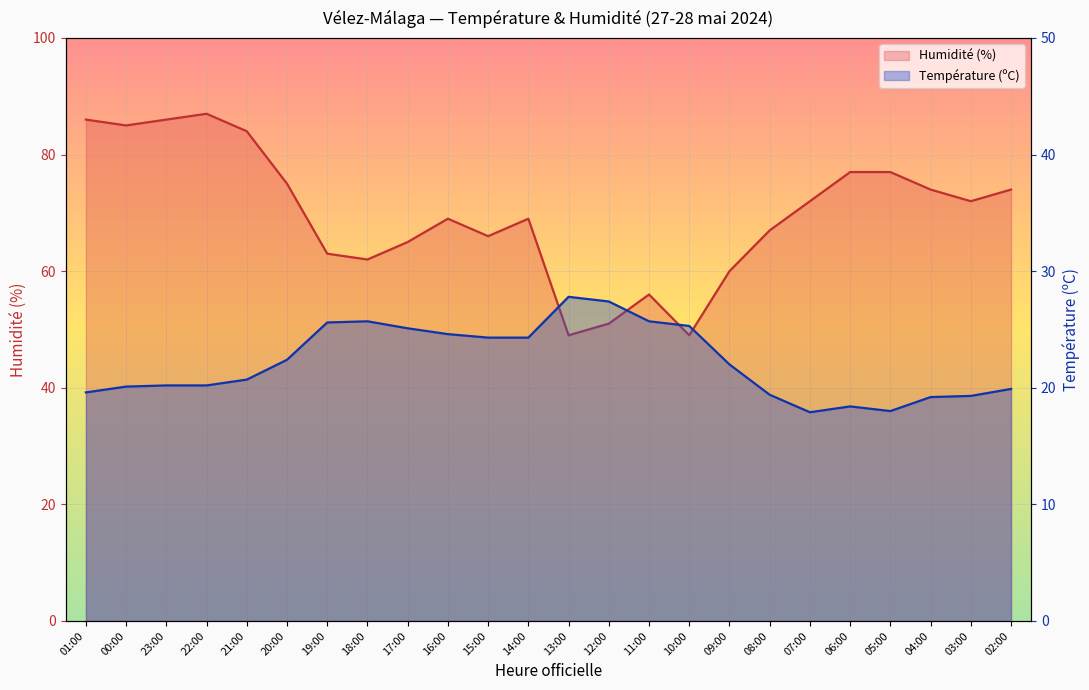

Reading left to right, extract all data points from this chart.

Température (ºC): 01:00=19.6	00:00=20.1	23:00=20.2	22:00=20.2	21:00=20.7	20:00=22.4	19:00=25.6	18:00=25.7	17:00=25.1	16:00=24.6	15:00=24.3	14:00=24.3	13:00=27.8	12:00=27.4	11:00=25.7	10:00=25.3	09:00=22.0	08:00=19.4	07:00=17.9	06:00=18.4	05:00=18.0	04:00=19.2	03:00=19.3	02:00=19.9
Humidité (%): 01:00=86.0	00:00=85.0	23:00=86.0	22:00=87.0	21:00=84.0	20:00=75.0	19:00=63.0	18:00=62.0	17:00=65.0	16:00=69.0	15:00=66.0	14:00=69.0	13:00=49.0	12:00=51.0	11:00=56.0	10:00=49.0	09:00=60.0	08:00=67.0	07:00=72.0	06:00=77.0	05:00=77.0	04:00=74.0	03:00=72.0	02:00=74.0